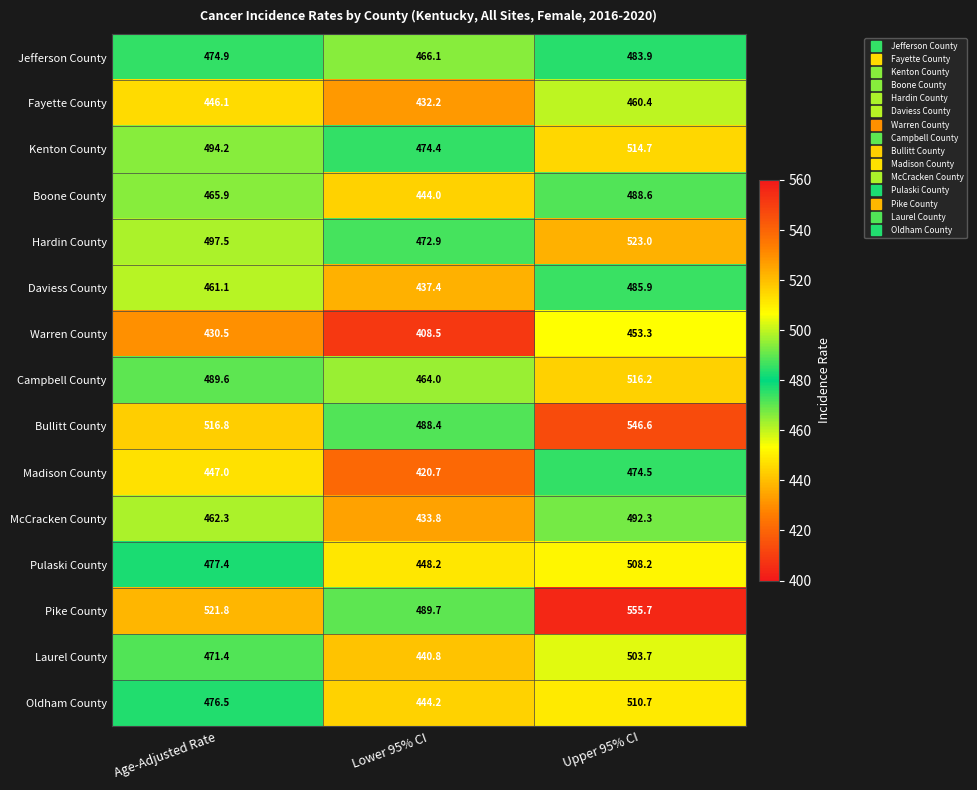

The Pike County series shows 782.2 at Upper 95% CI. True or false?

False